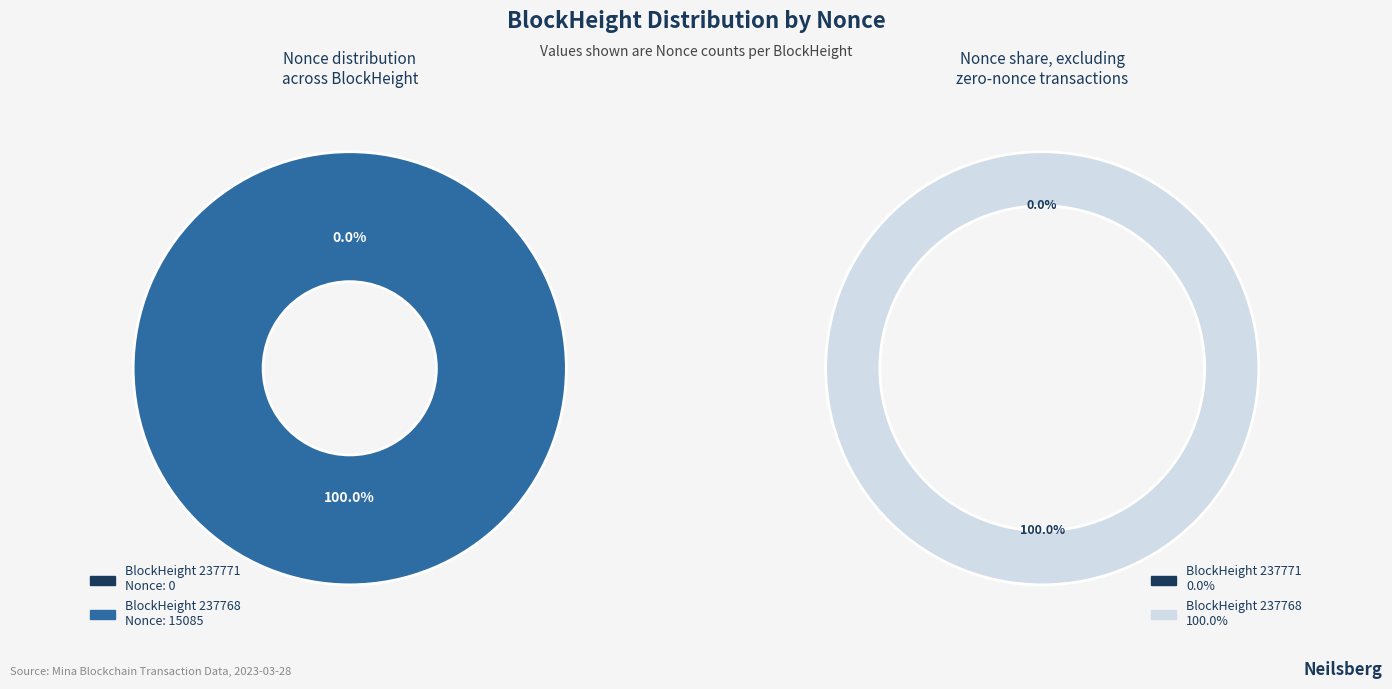

Rank the categories by value from lowest to highest.

237771, 237768